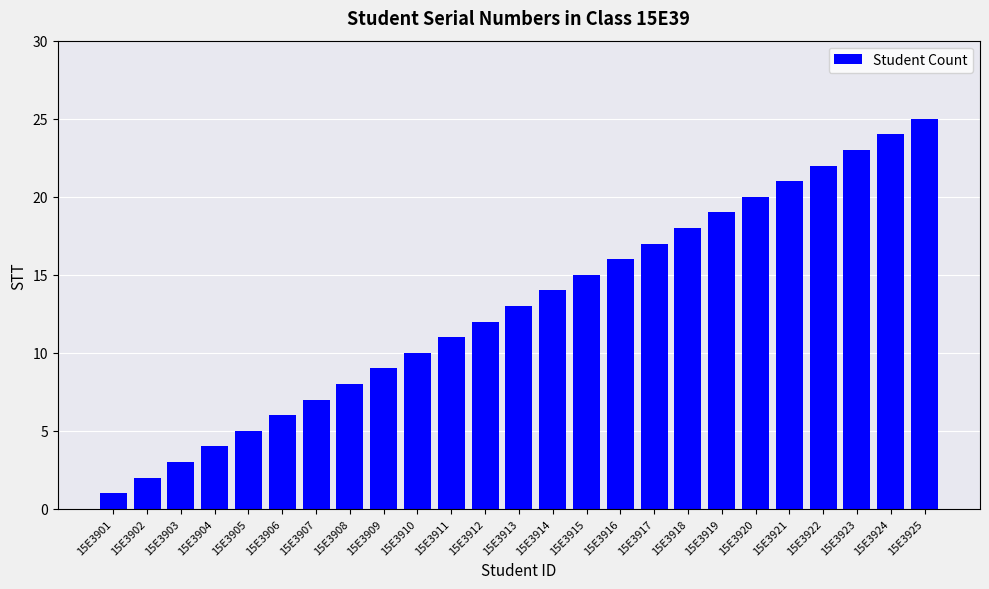

Reading left to right, what are all the values shown in this chart?

15E3901=1	15E3902=2	15E3903=3	15E3904=4	15E3905=5	15E3906=6	15E3907=7	15E3908=8	15E3909=9	15E3910=10	15E3911=11	15E3912=12	15E3913=13	15E3914=14	15E3915=15	15E3916=16	15E3917=17	15E3918=18	15E3919=19	15E3920=20	15E3921=21	15E3922=22	15E3923=23	15E3924=24	15E3925=25